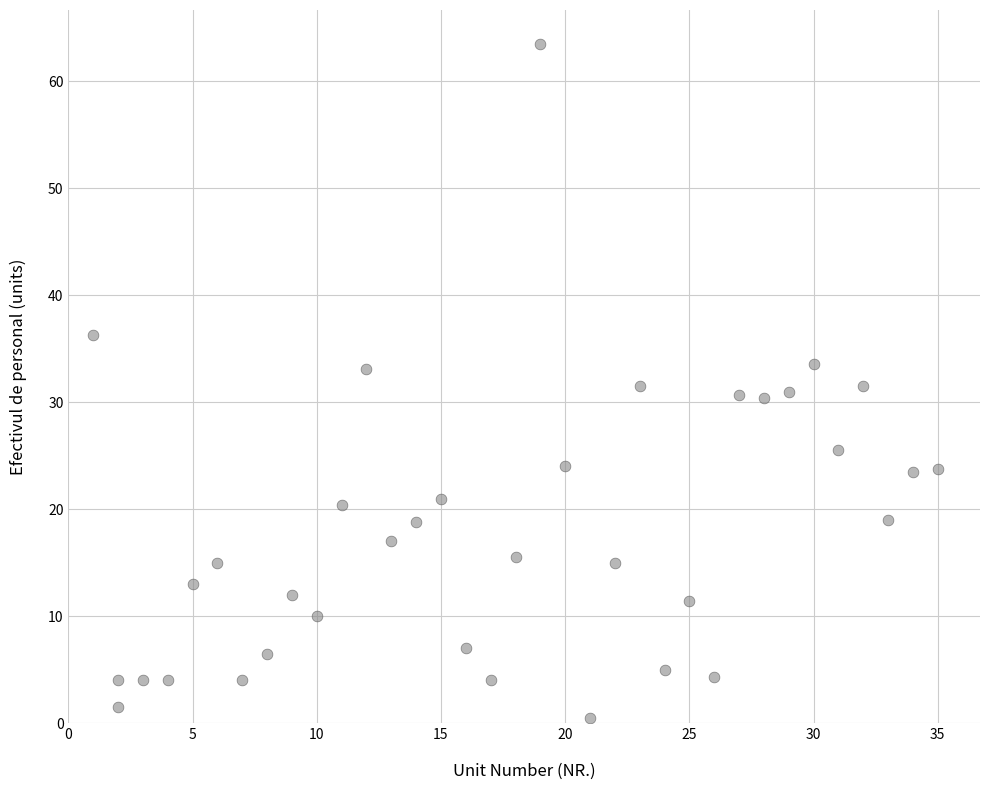

What is the range of Y values (max minus min)?

63.0